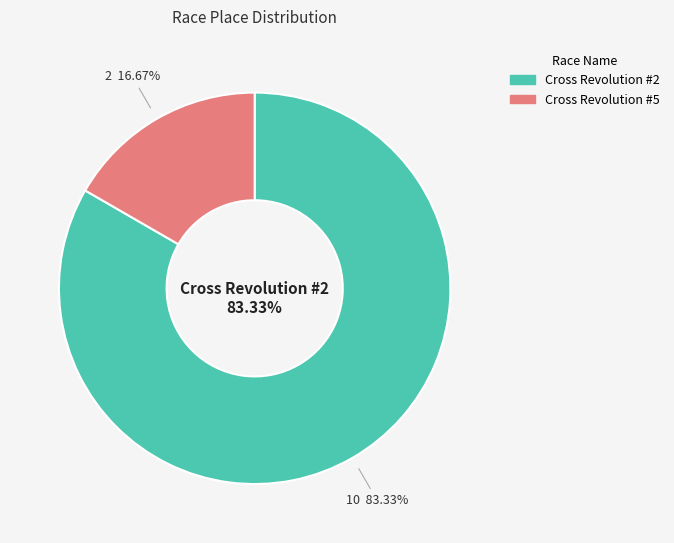

What percentage is the Cross Revolution #5 slice, to the nearest percent?

17%